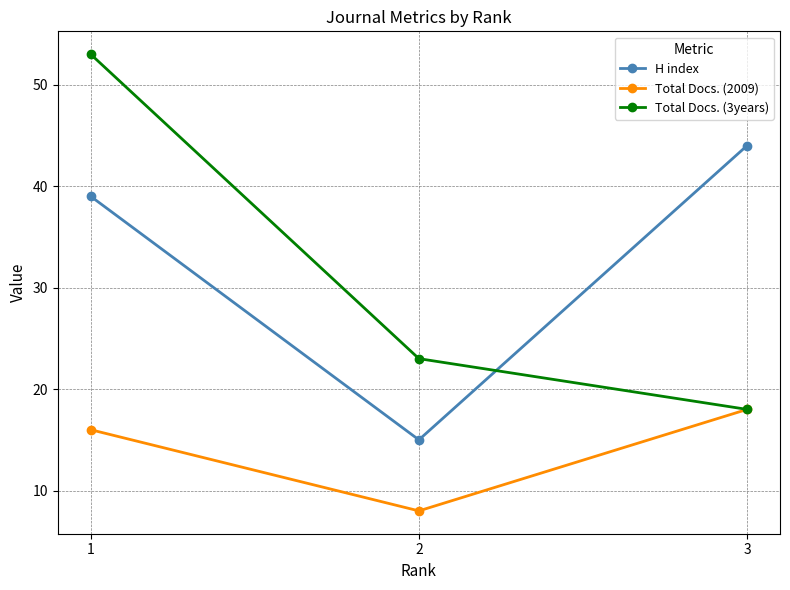

What value does the H index series have at 1, to the nearest 10?

40